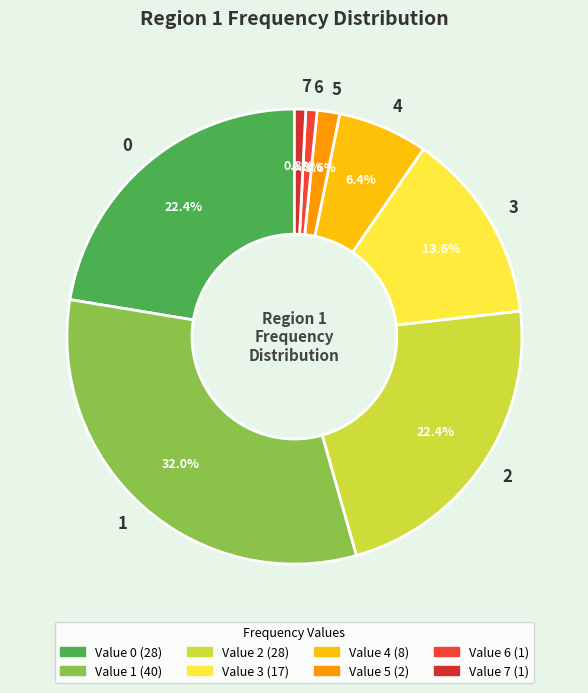

True or false: 5 accounts for 2% of the total.

True